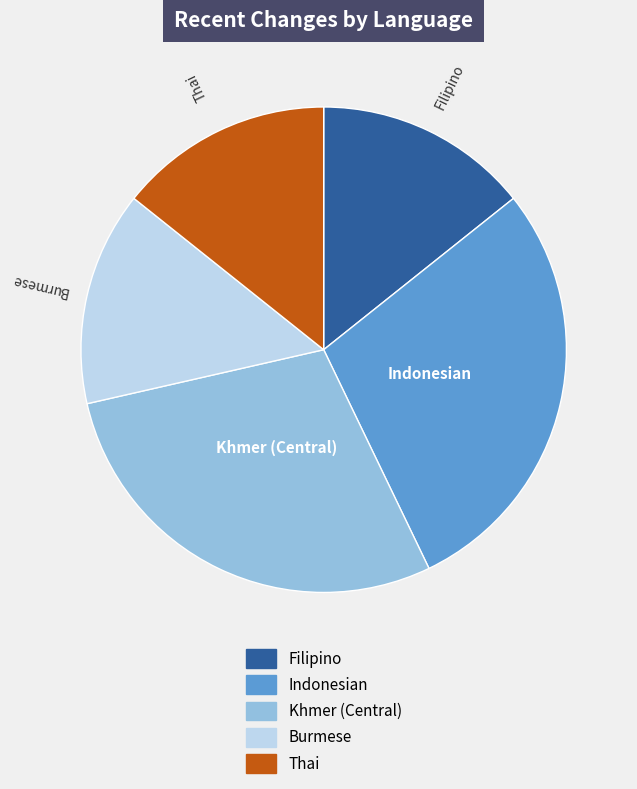

Does any single category account for the majority?

No